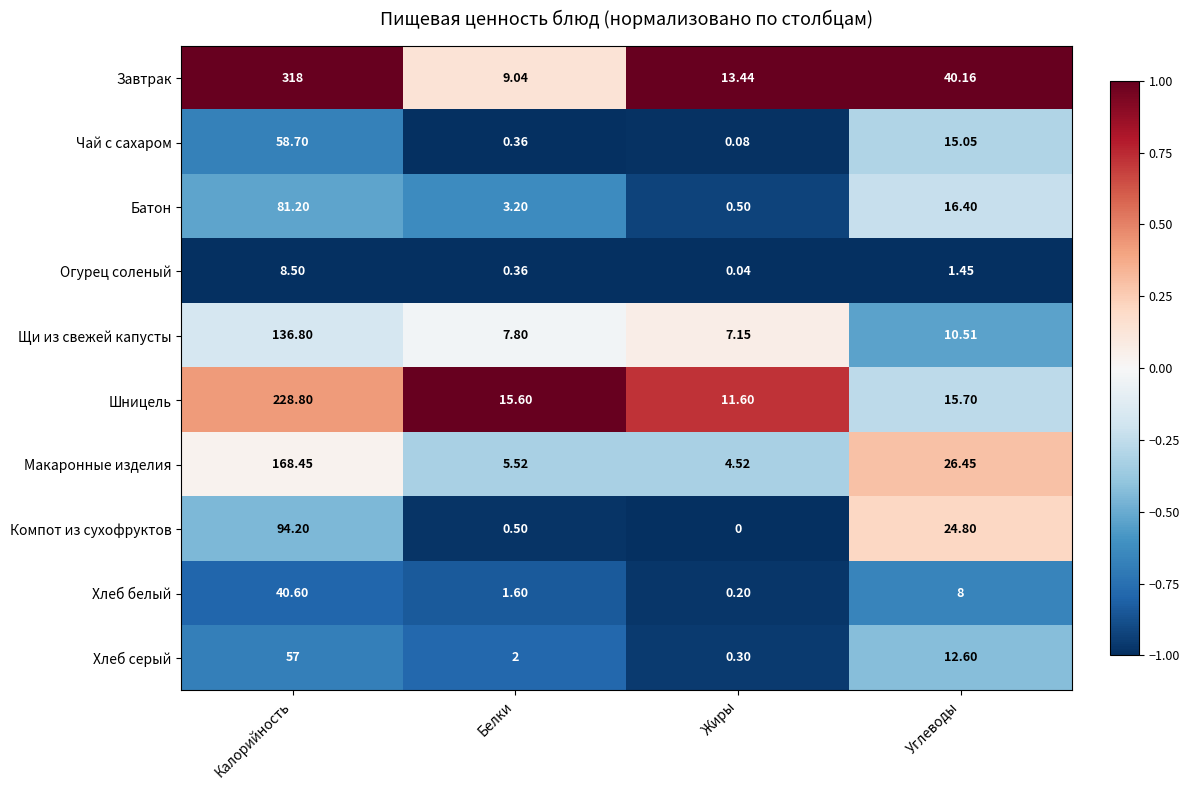

Which label corresponds to the largest value in the chart?

Калорийность